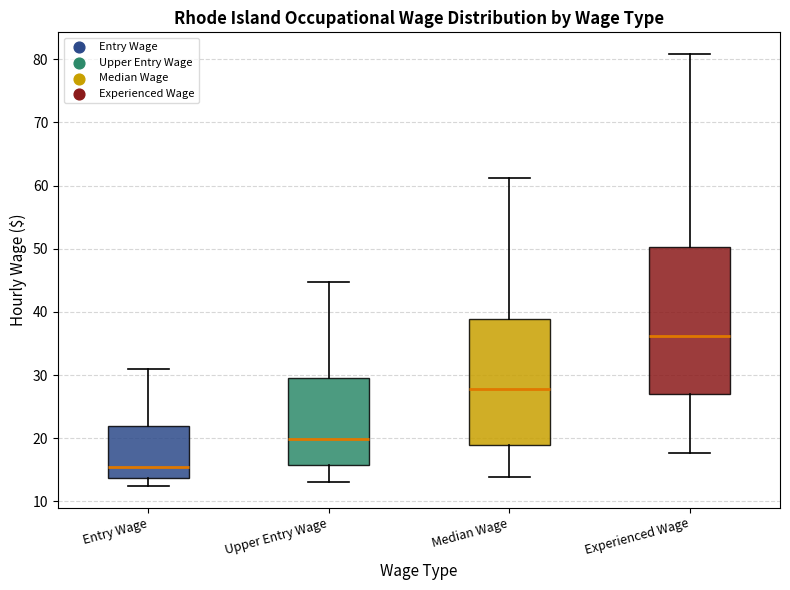

Where is the lower edge of the box for Entry Wage on the y-axis? The values are not printed on the chart, so give them approximately, as read against the axis.

14